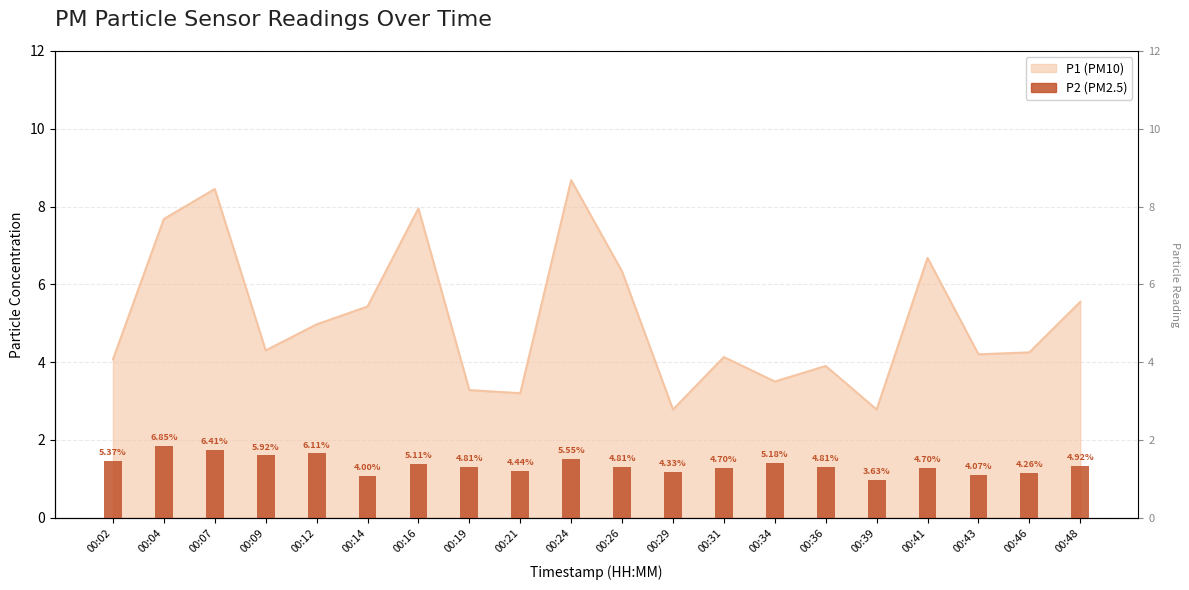

The value at 00:31 is 0.6. True or false?

False